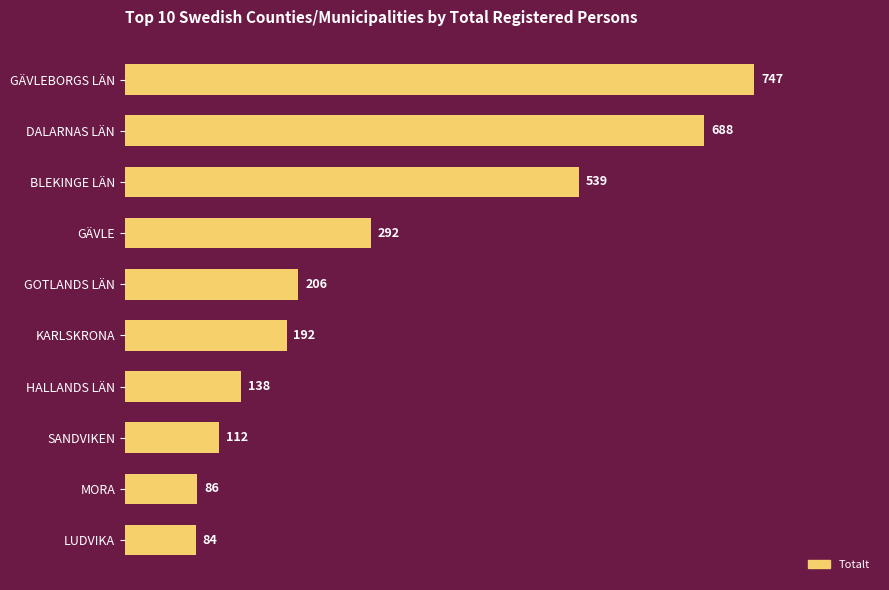

The value at GÄVLE is 292. True or false?

True